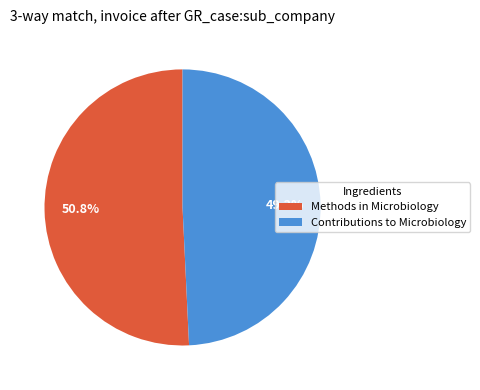

Approximately how many times larger is the value at 50.8% compared to 49.2%?

1.0